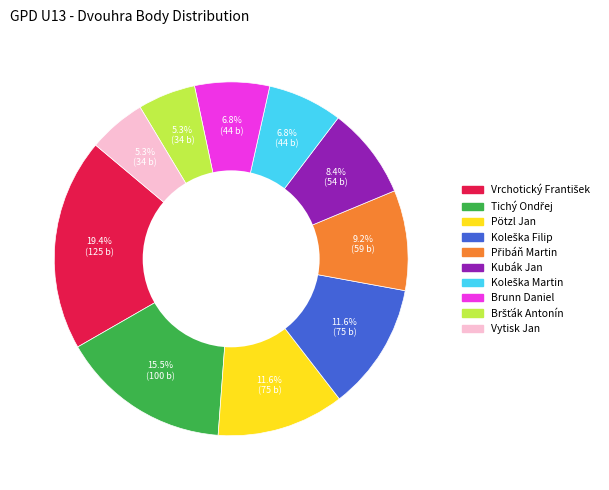

What percentage do Brunn Daniel and Vytisk Jan together represent?

12.1%